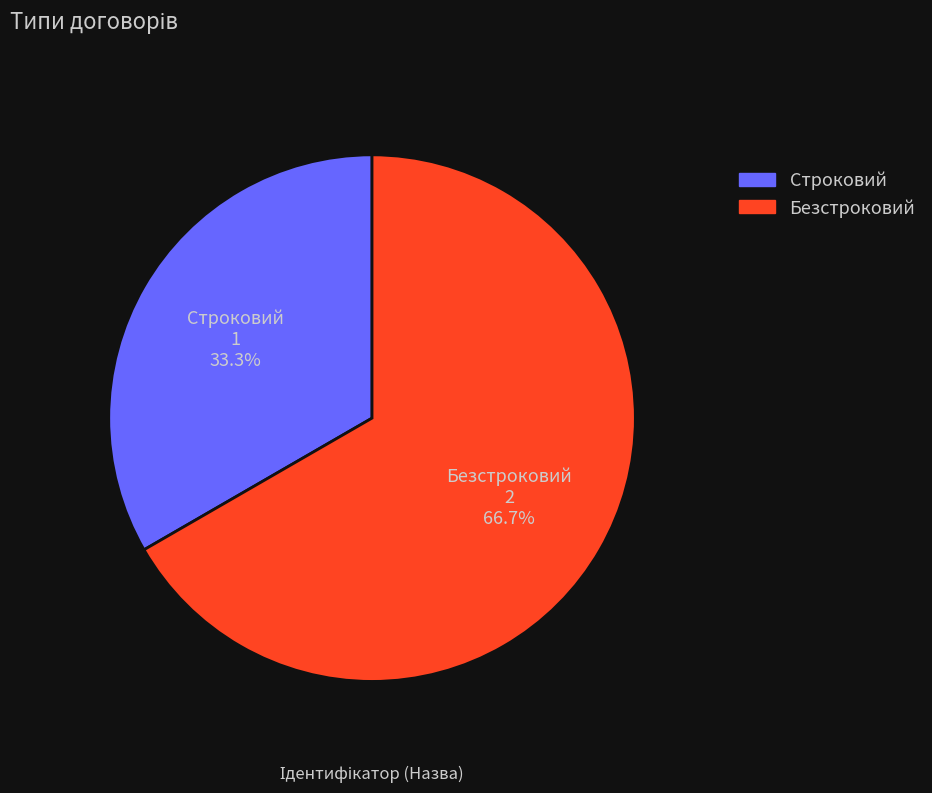

Approximately how many times larger is the value at Безстроковий compared to Строковий?

2.0